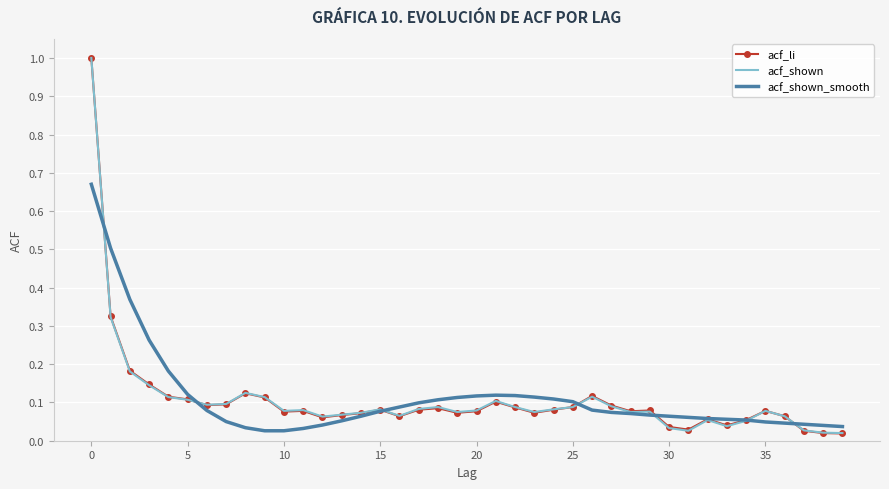

What is the maximum value shown in the chart?

1.0